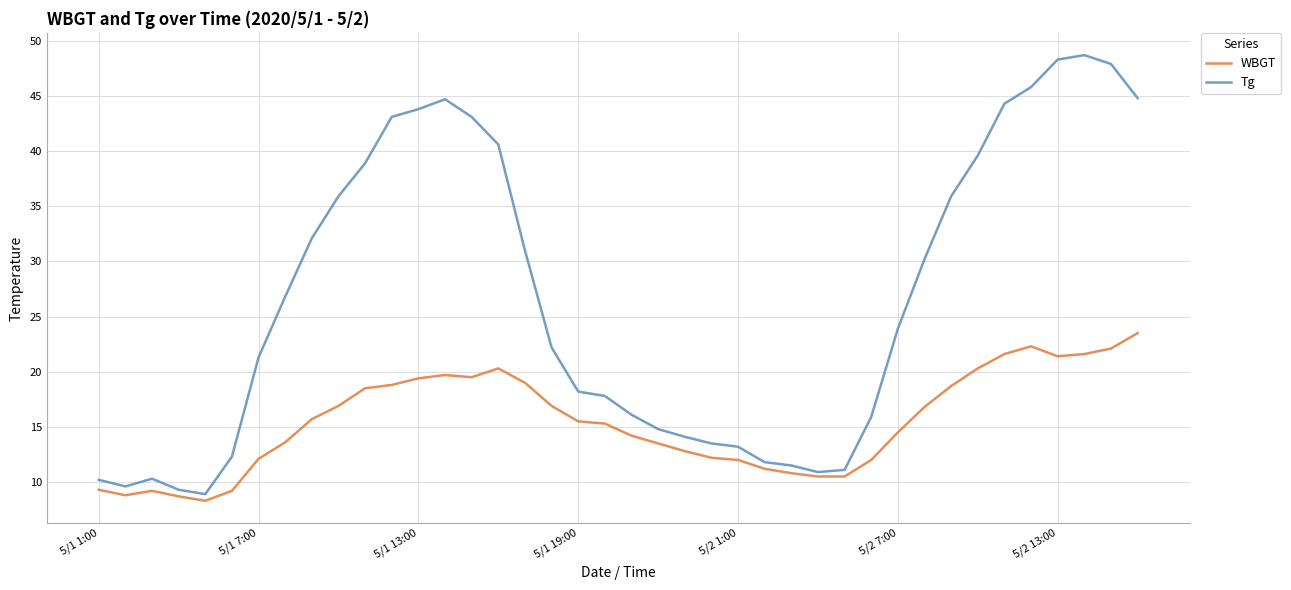

True or false: WBGT and Tg cross at least once.

False